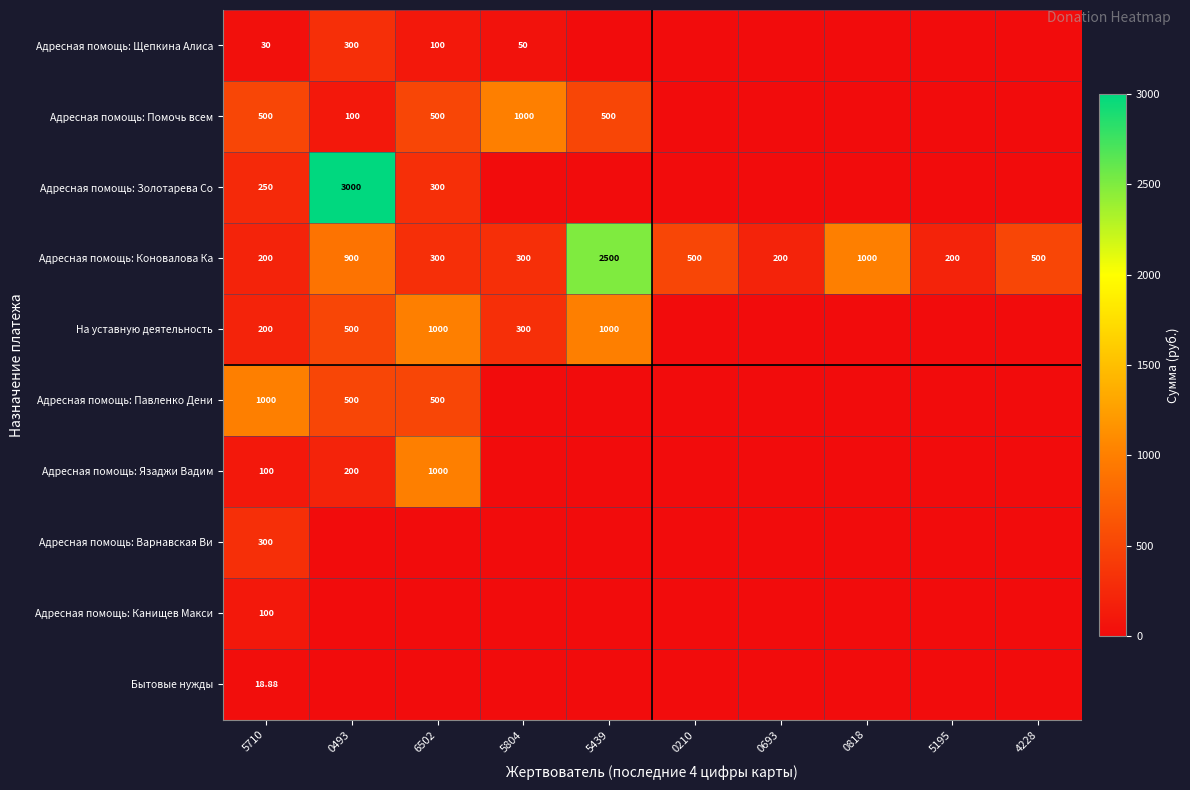

Count the Адресная помощь: Помочь всем values in the range 0 to 500.

9